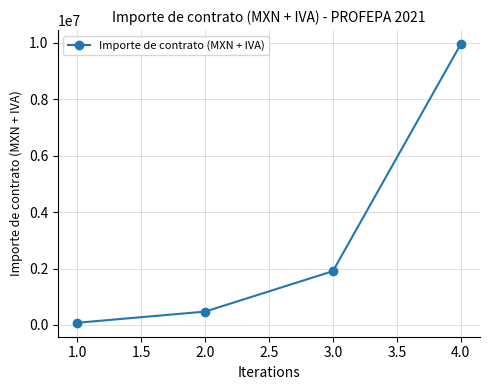

What is the minimum value shown in the chart?

74722.6